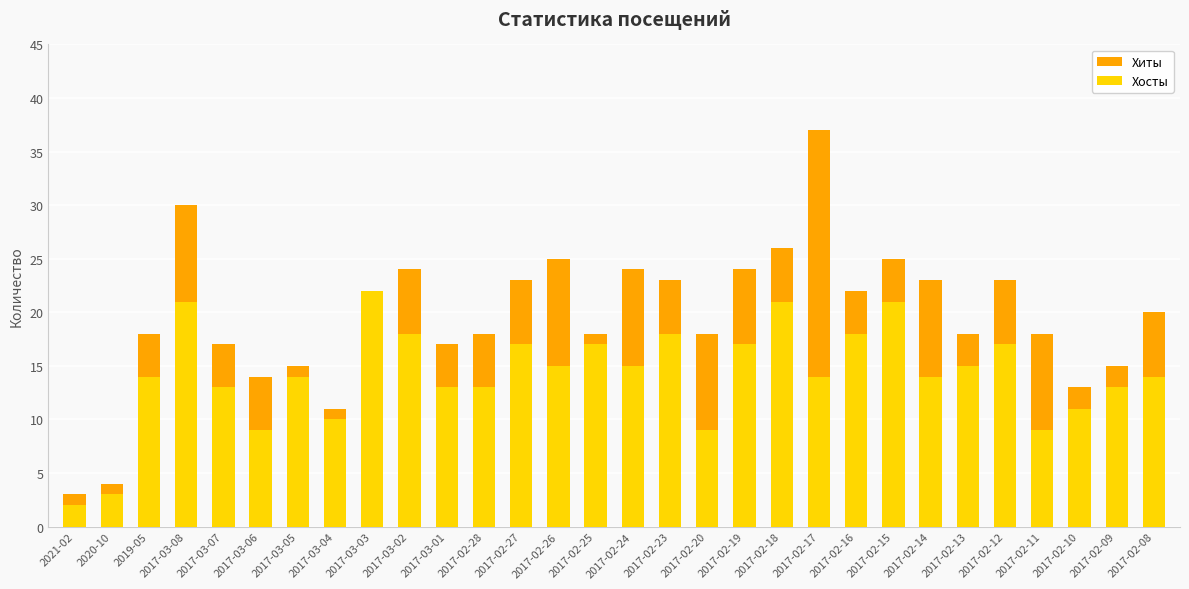

Which category has the highest value across all series?

2017-02-17